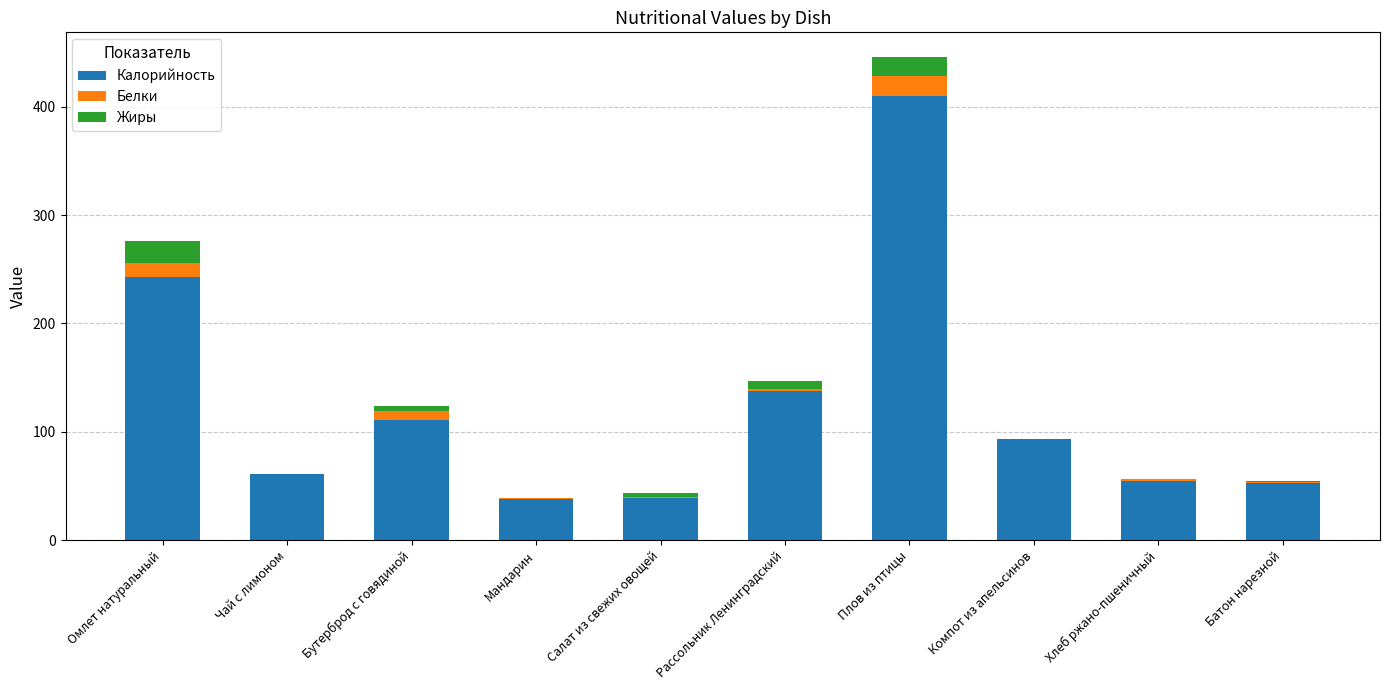

Read the Калорийность value at Омлет натуральный.

243.0